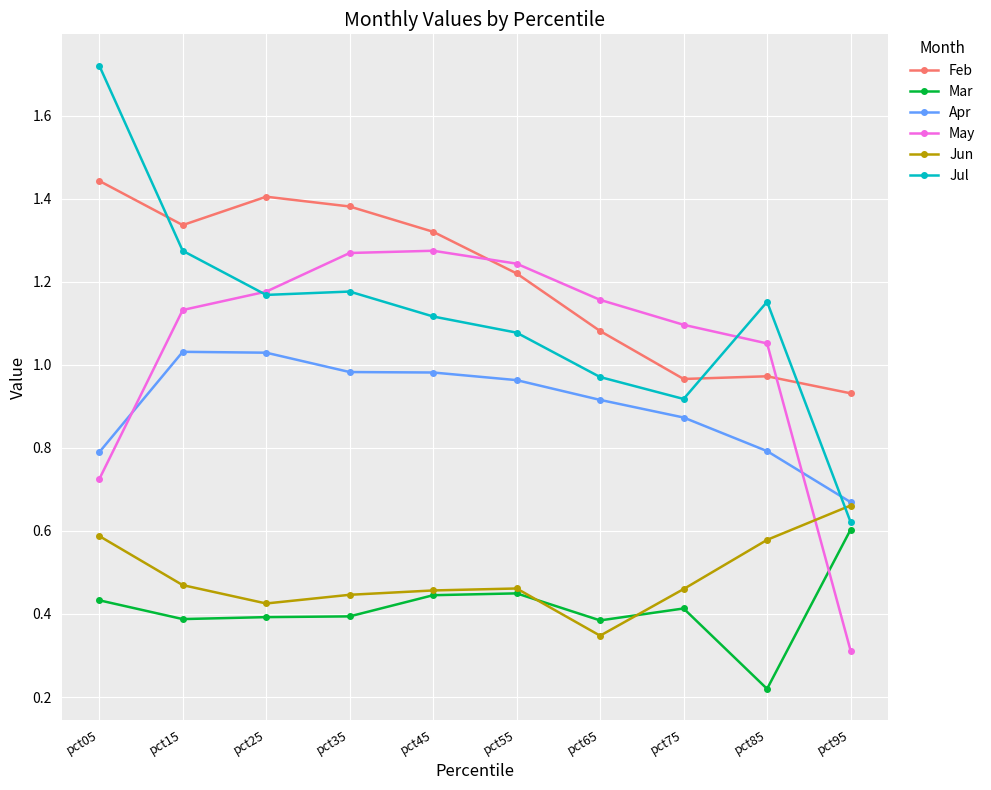

At which label does Feb first exceed 1?

pct05